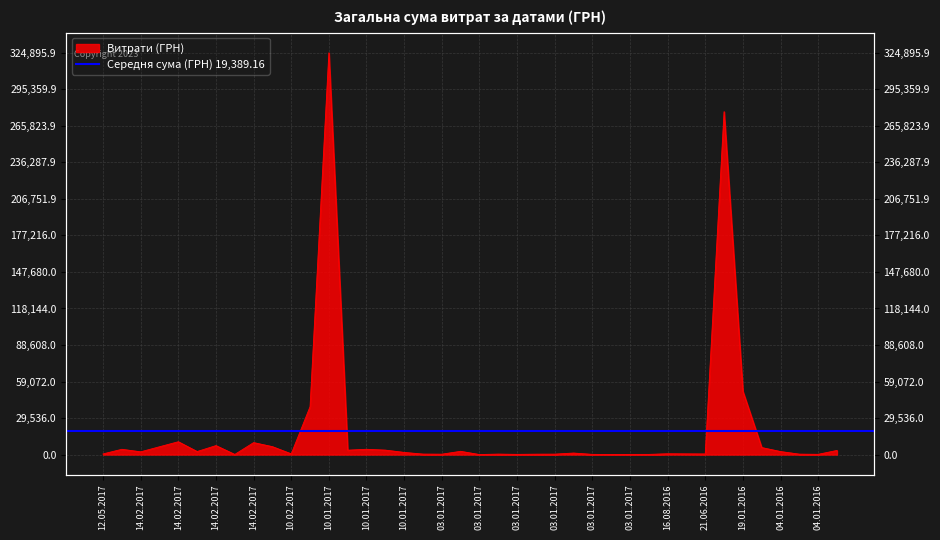

What value does the data have at 14.02.2017?

9672.9